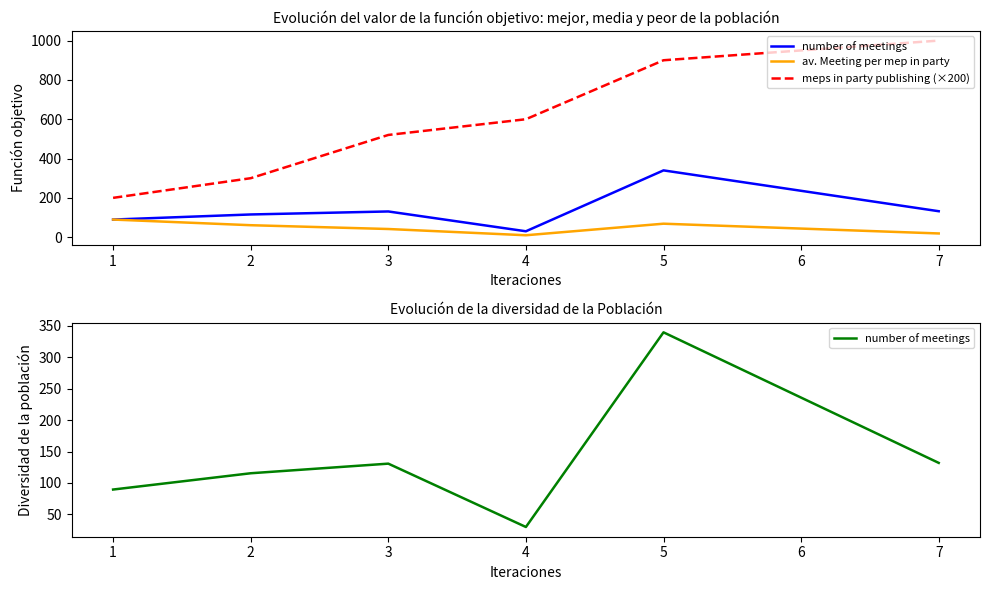

Reading left to right, transcribe all the data shown in this chart.

number of meetings: 89.6	115.5	130.8	30.0	339.8	132.0
av. Meeting per mep in party: 89.6	60.9	41.5	9.8	68.5	18.9
meps in party publishing (×200): 200.0	300.0	520.0	600.0	900.0	1000.0